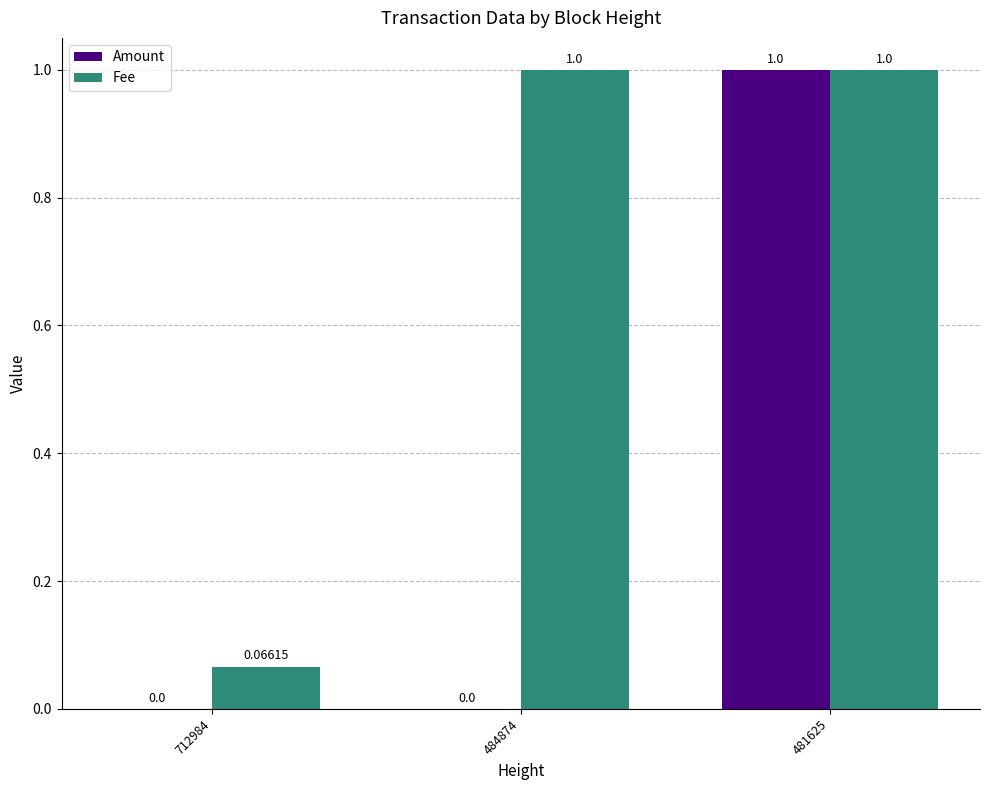

Between 484874 and 481625, which series saw the biggest shift?

Amount